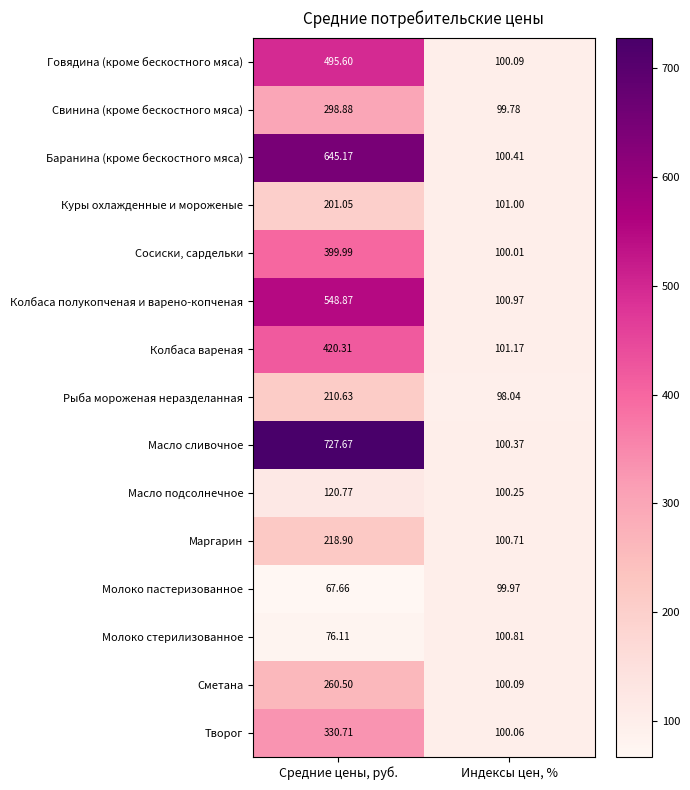

At which category is the sum across all series the highest?

Средние цены, руб.